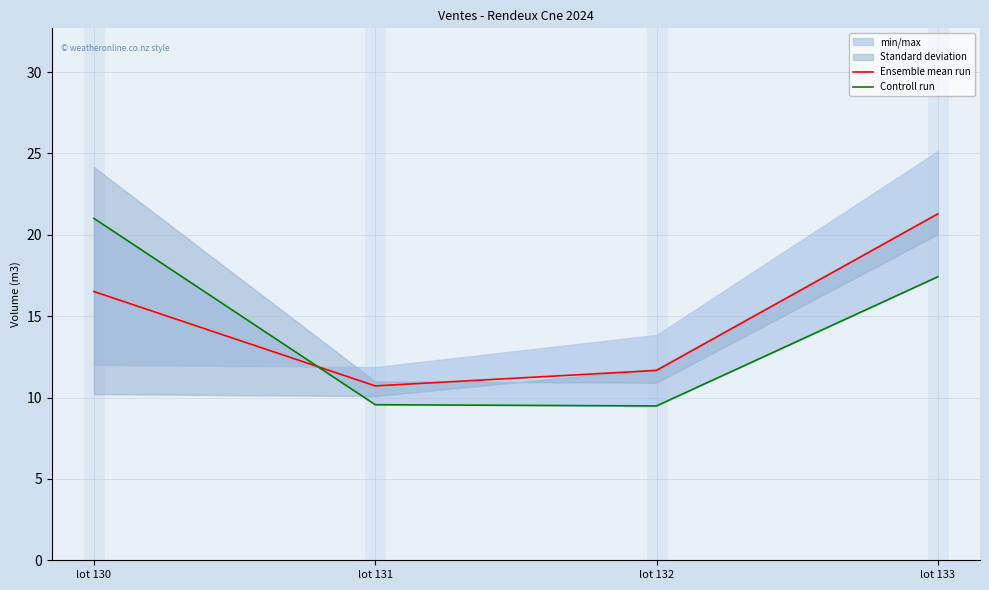

Is it true that Controll run equals 9.5 at lot 132?

True